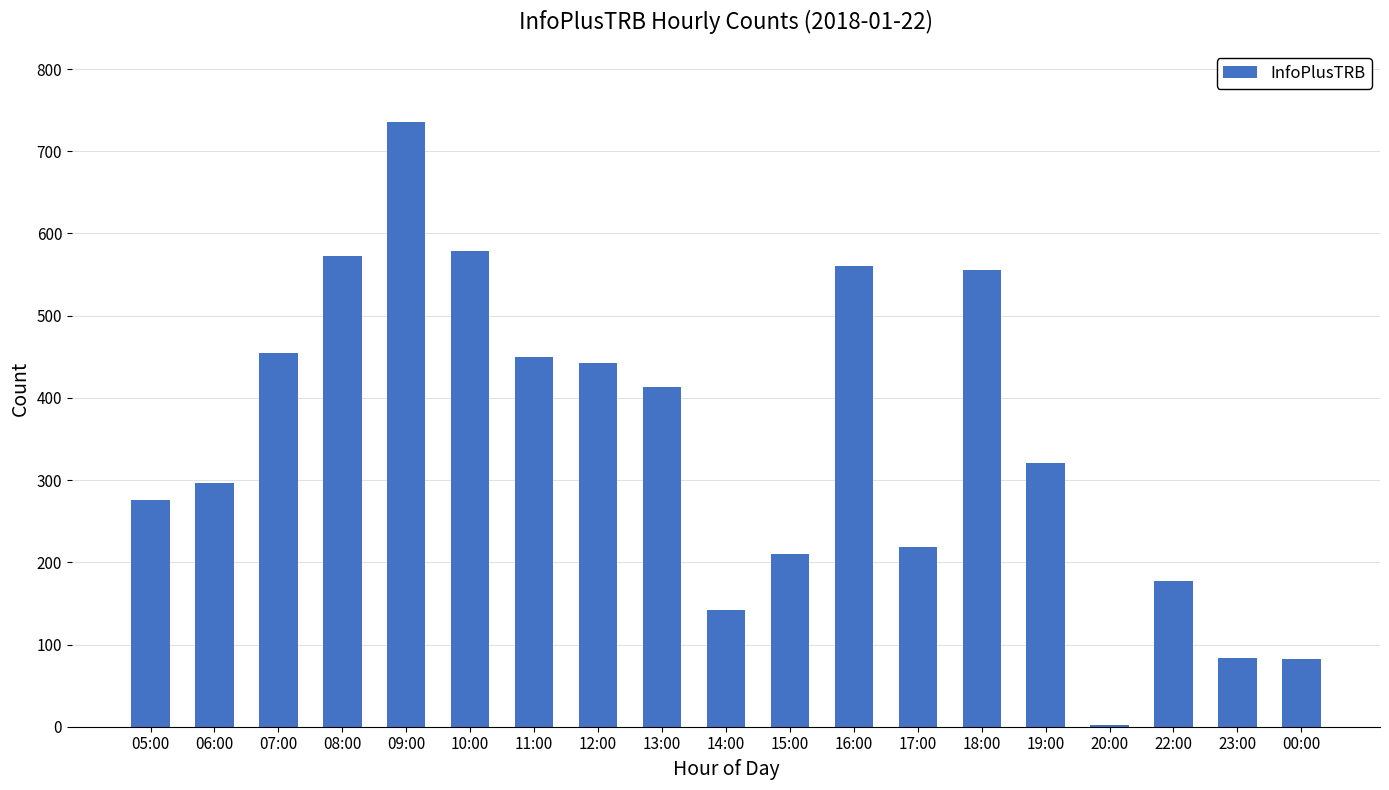

How many data points does each series have?

19